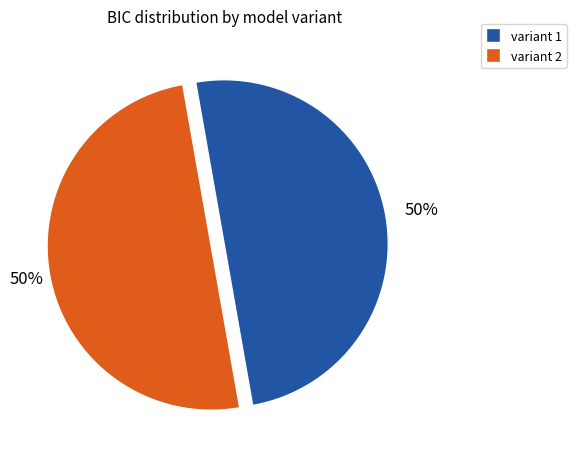

Is it true that variant 1 is 35% of the pie?

False